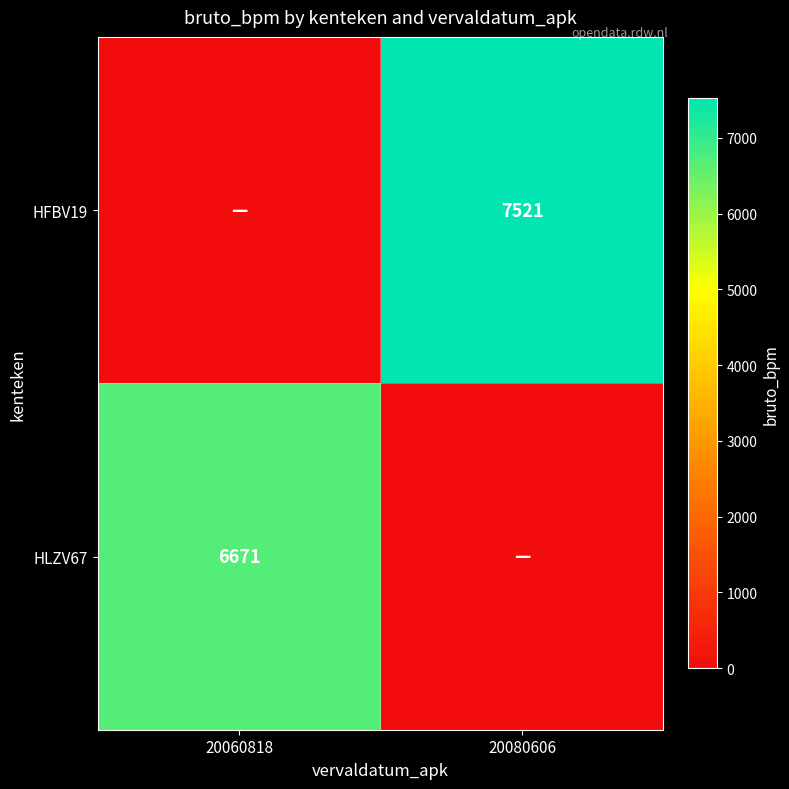

Is the value of HFBV19 at 20080606 greater than the value of HLZV67 at 20060818?

Yes